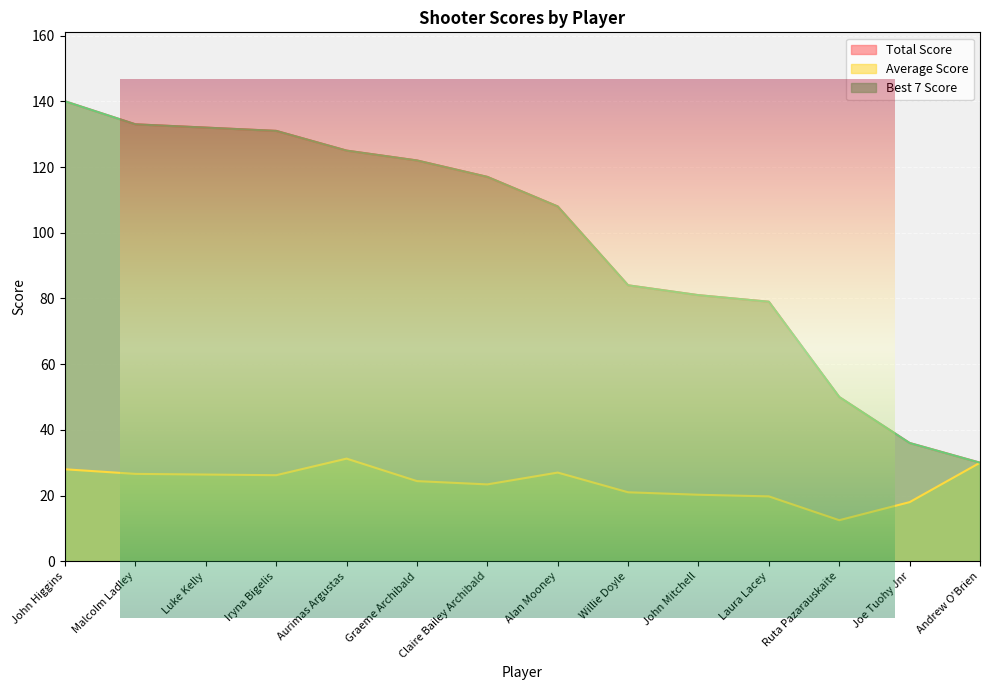

True or false: Best 7 Score and Average Score cross at least once.

False